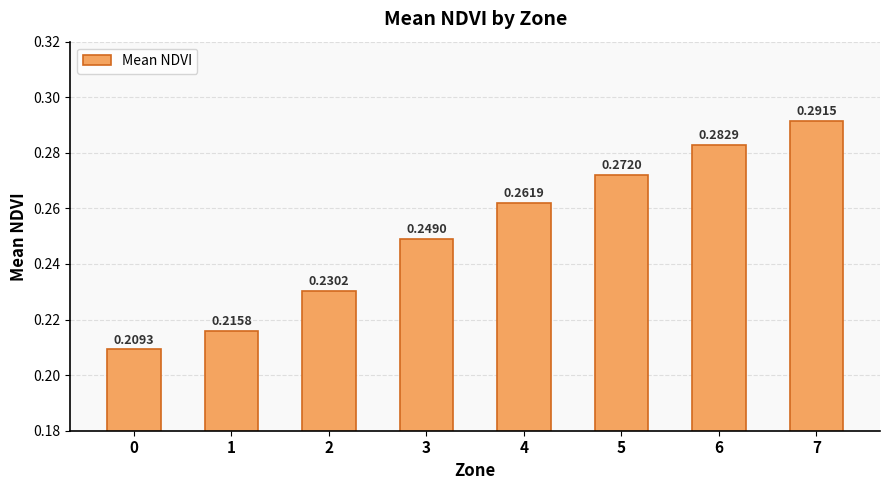

What is the sum of the values at 7 and 3?

0.5